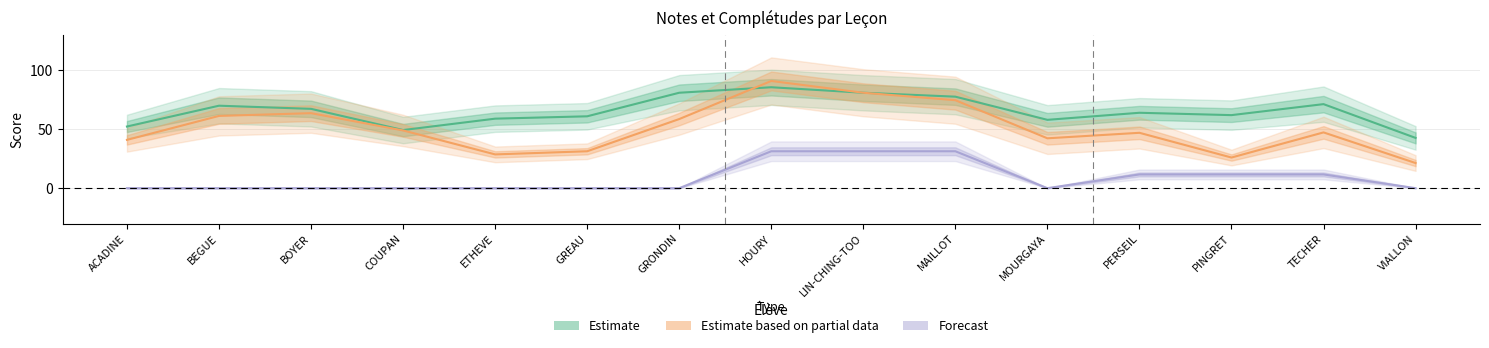

How many lines are shown in the chart?

3